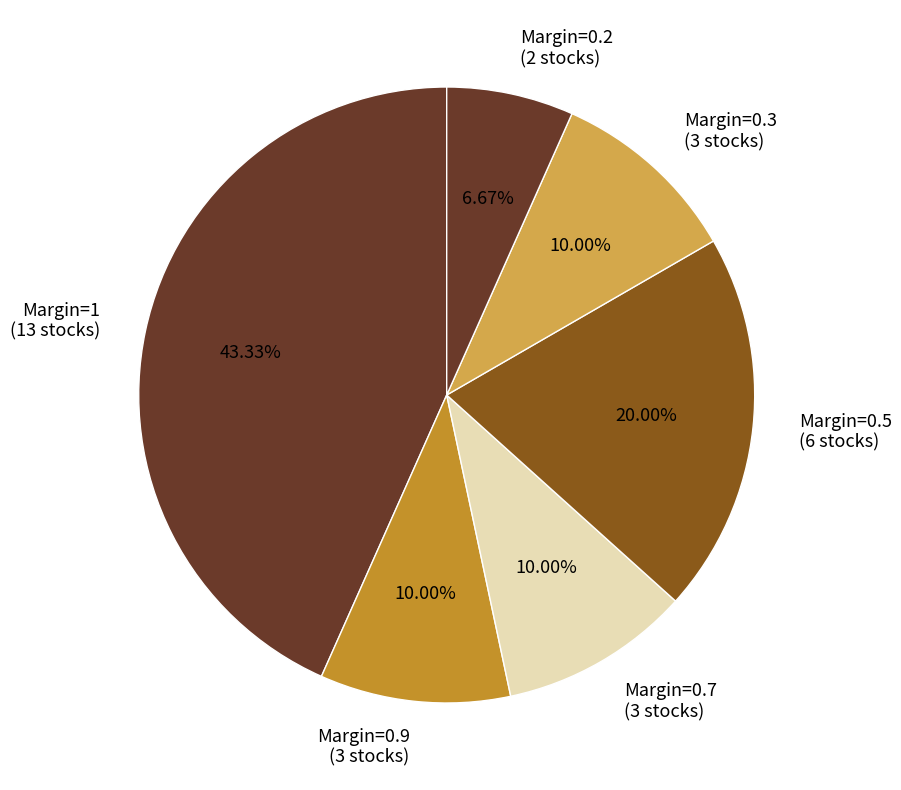

What is the ratio of the value at Margin=0.3 (3 stocks) to the value at Margin=0.2 (2 stocks)?

1.5